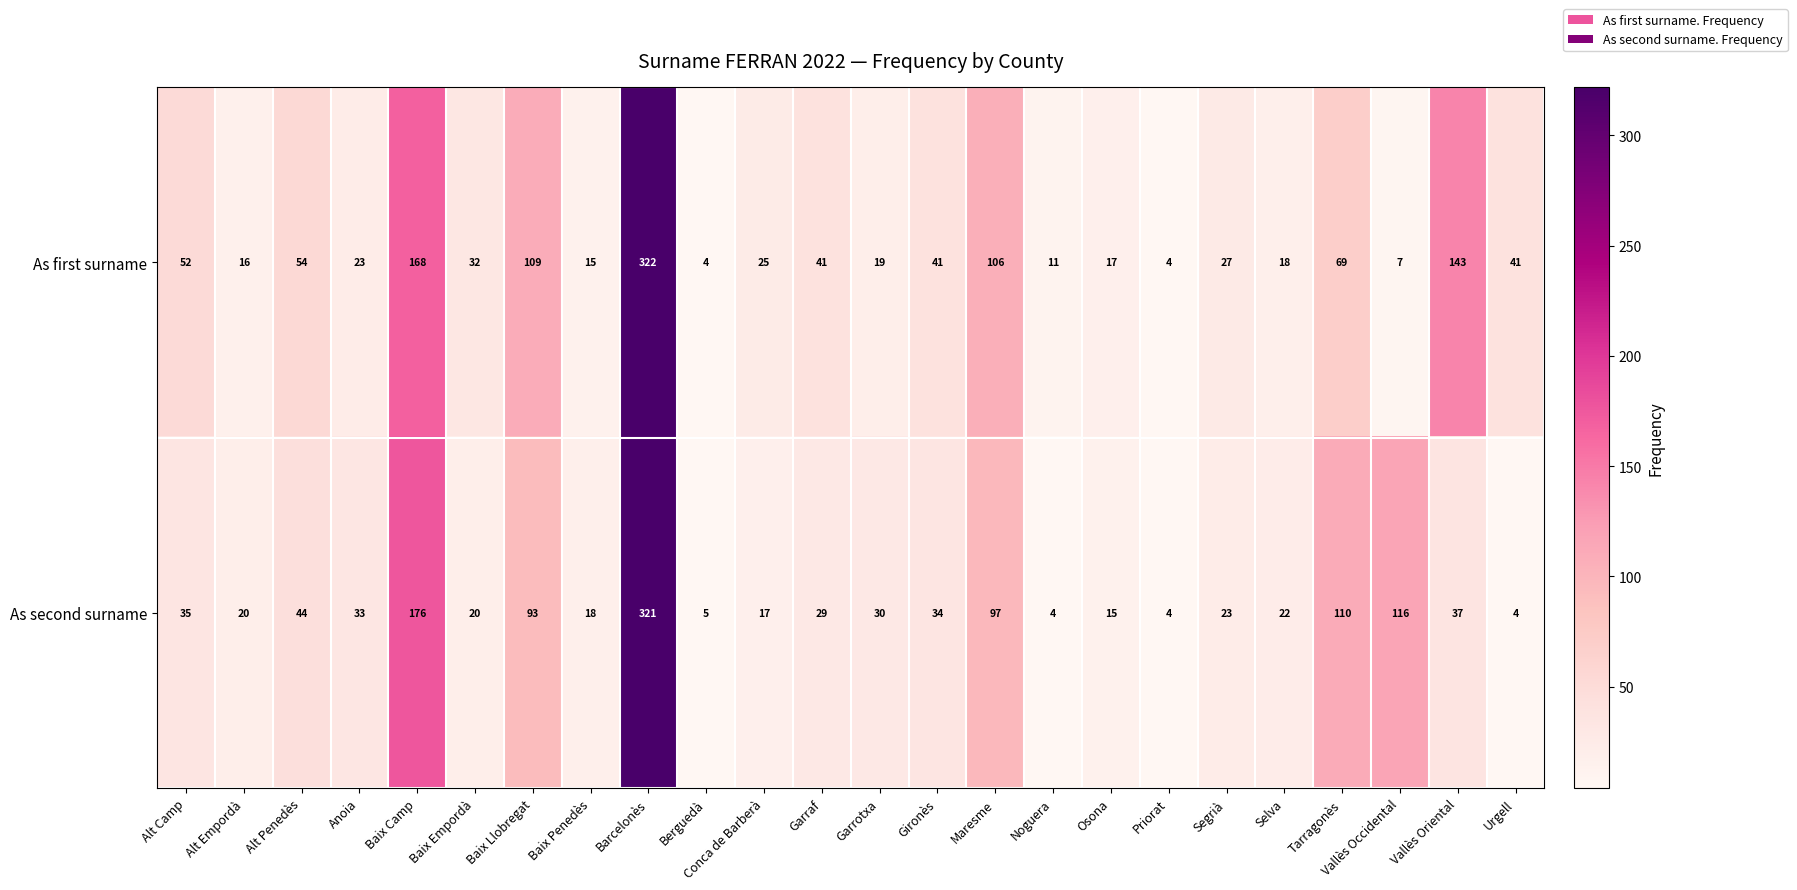

What is the difference between the maximum and minimum values in the As second surname series?

317